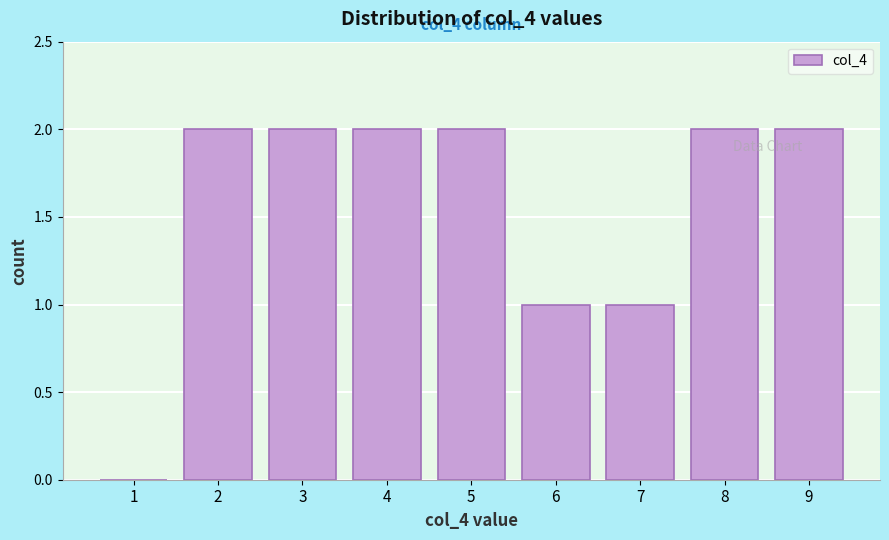

Reading right to left, list all the values displayed in this chart.

9=2	8=2	7=1	6=1	5=2	4=2	3=2	2=2	1=0